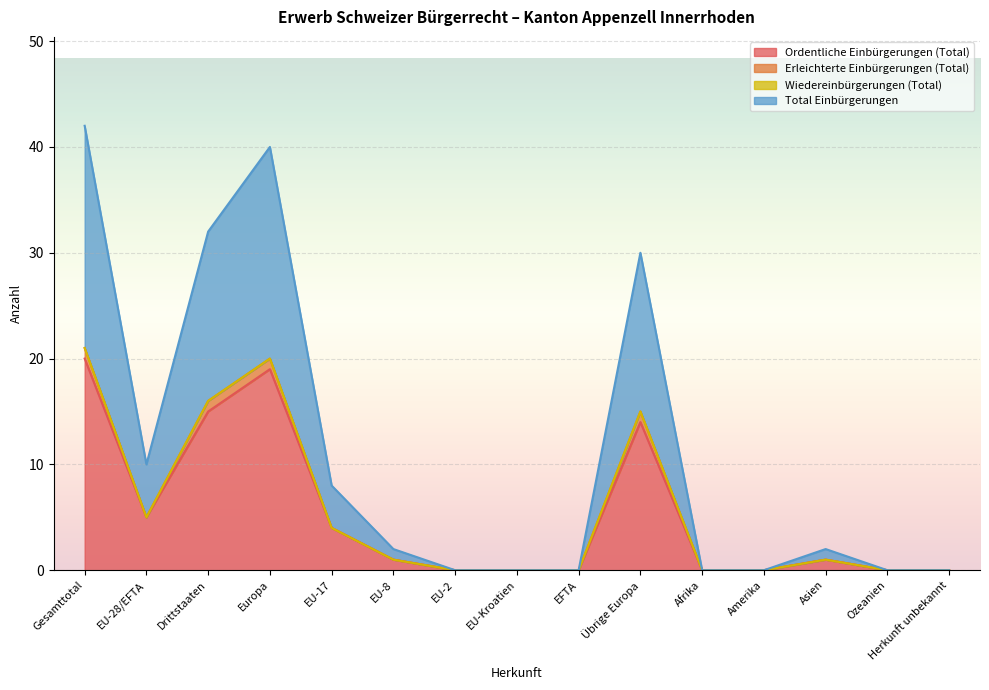

What is the sum of the Total Einbürgerungen values at Ozeanien and EU-28/EFTA?

5